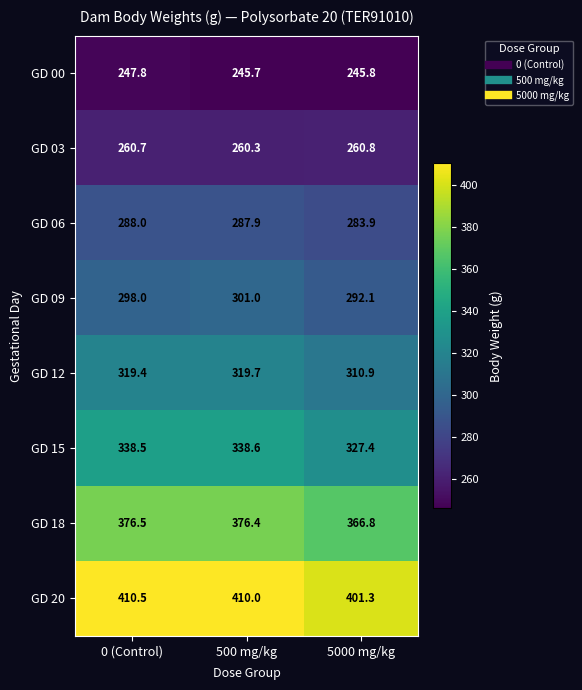

What is the difference between the maximum and minimum values in the GD 03 series?

0.5